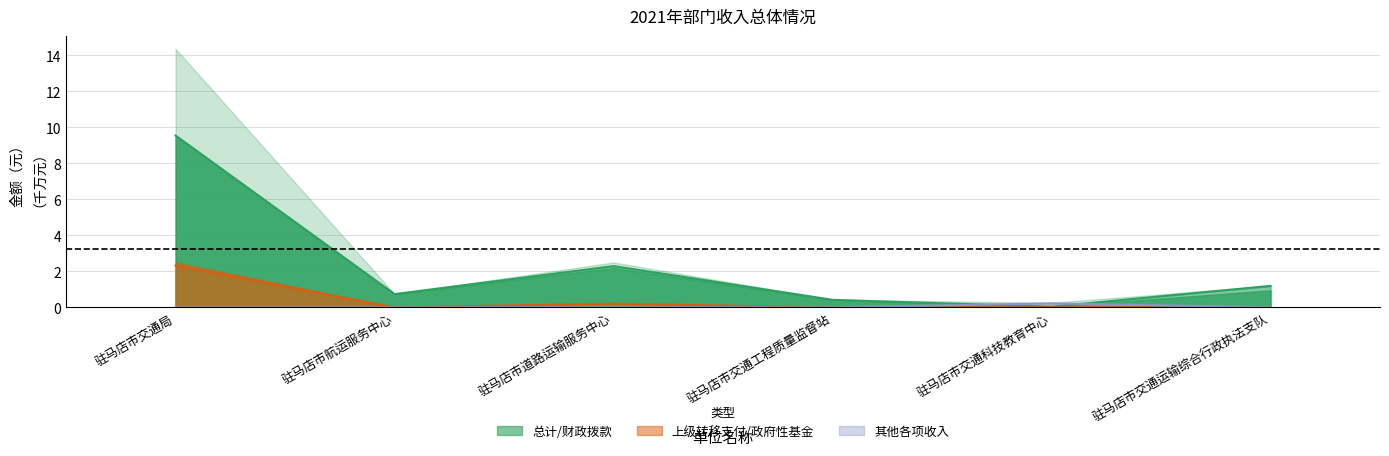

What position from the left is 驻马店市交通科技教育中心?

5